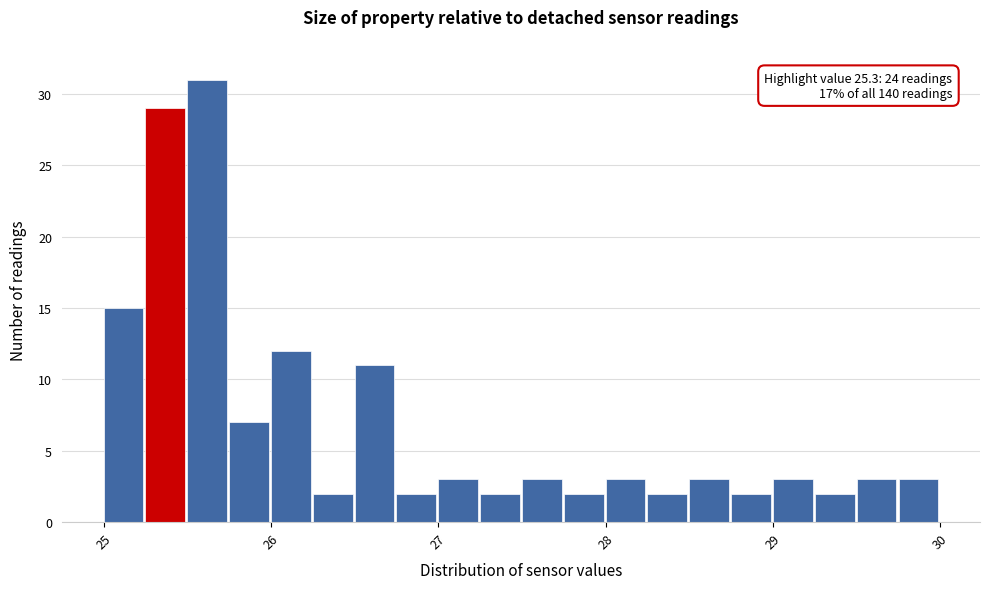

Read against the x-axis, roughly where is the centre of the tallest bar?

25.6